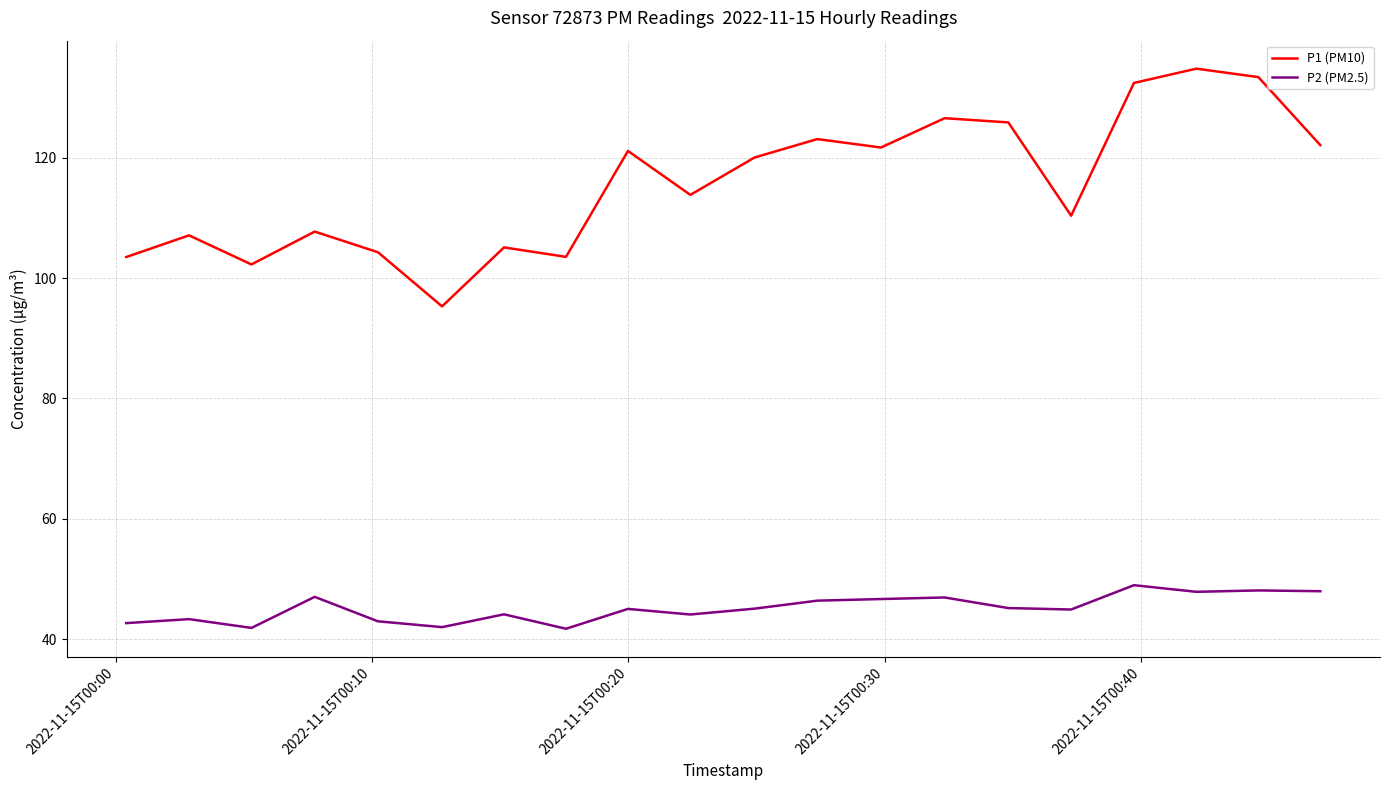

What is the average value of the P2 (PM2.5) series?

45.1